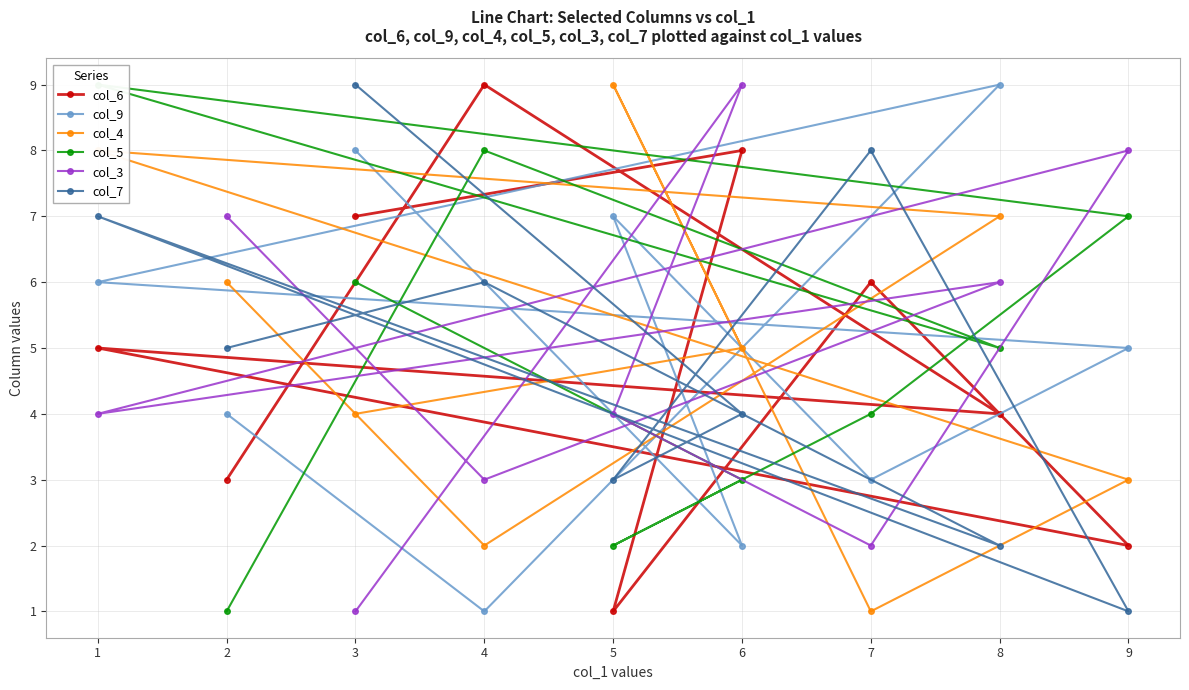

Does the chart display data point markers on the line(s)?

Yes